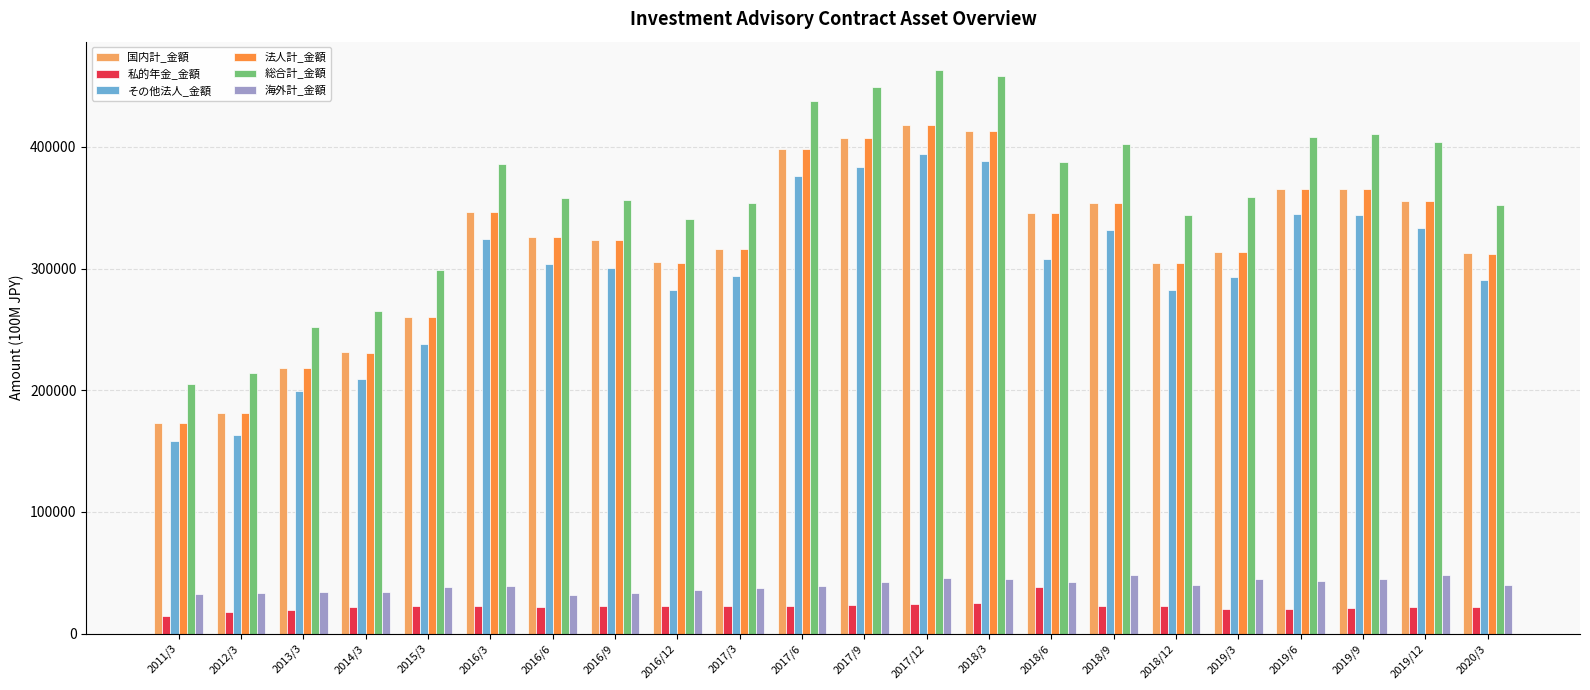

At how many categories does at least one series exceed 301520?

17